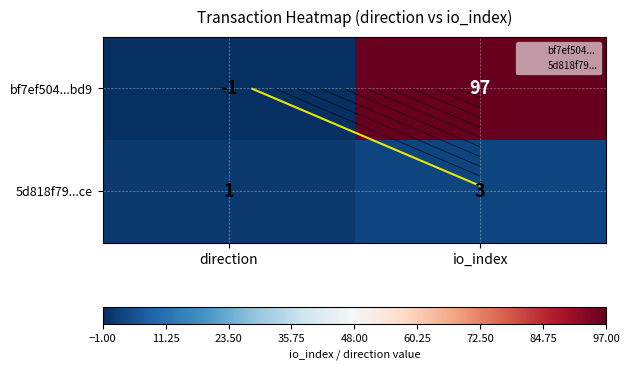

The bf7ef504...bd9 series shows -1 at direction. True or false?

True